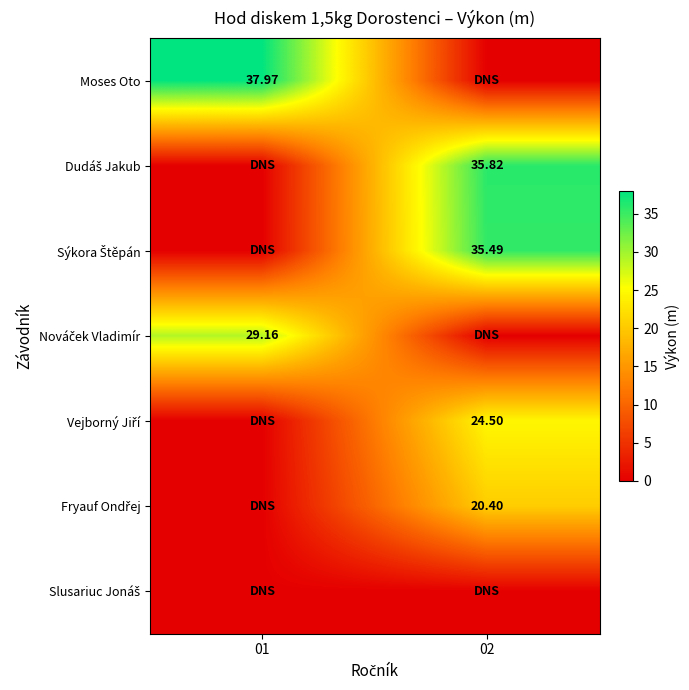

At which category is the sum across all series the highest?

02